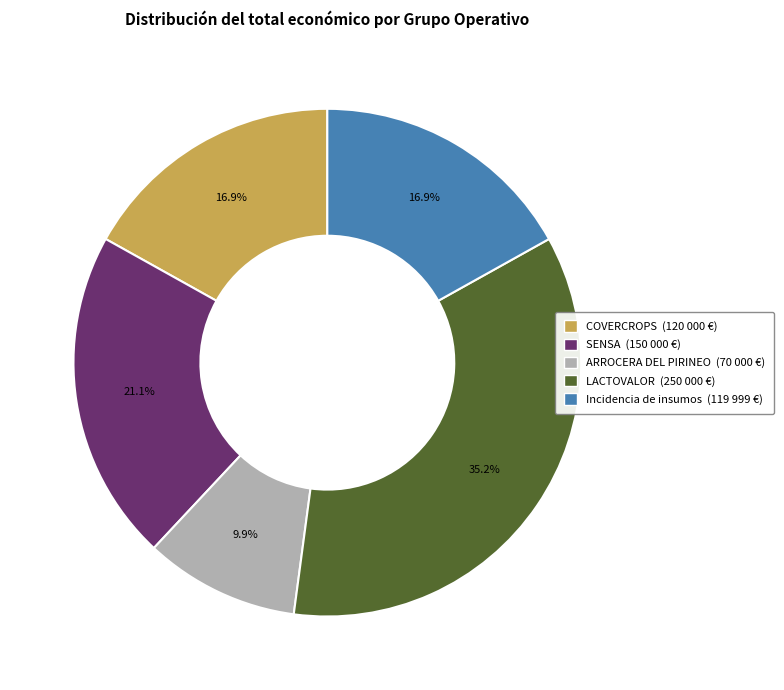

Do ARROCERA DEL PIRINEO and LACTOVALOR together represent more than half of the pie?

No